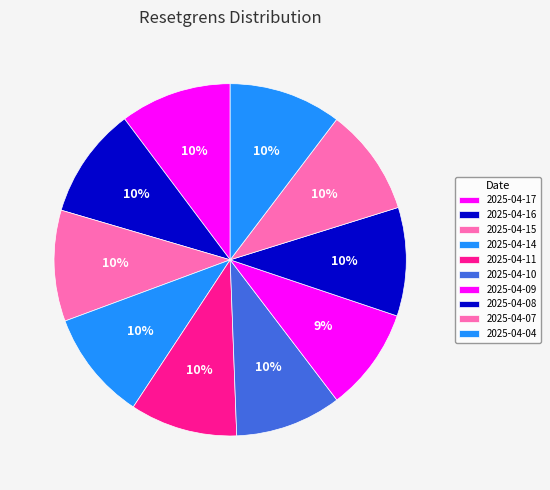

To the nearest percent, what portion does 2025-04-07 represent?

10%